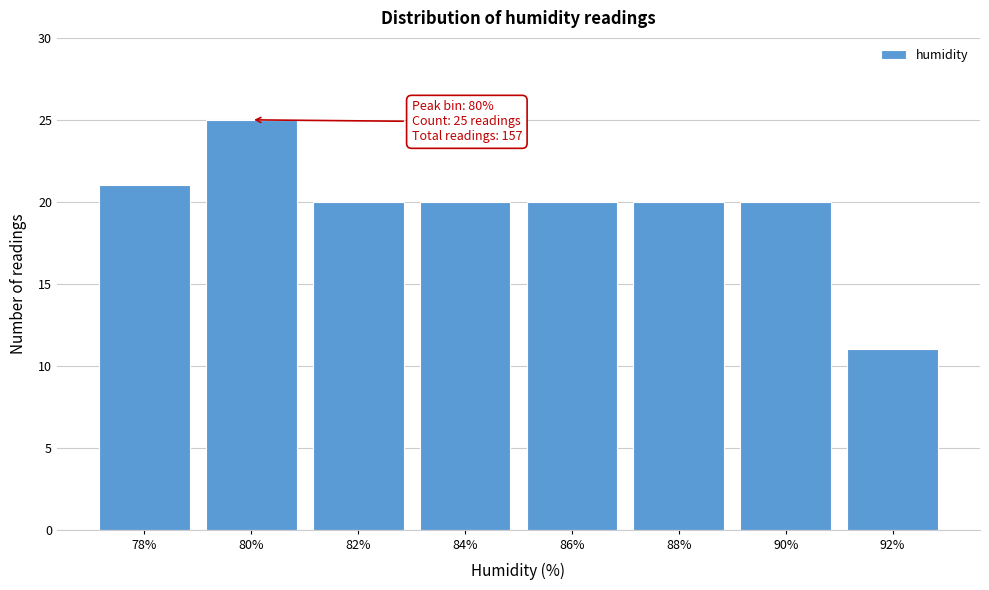

Reading left to right, extract all data points from this chart.

21	25	20	20	20	20	20	11